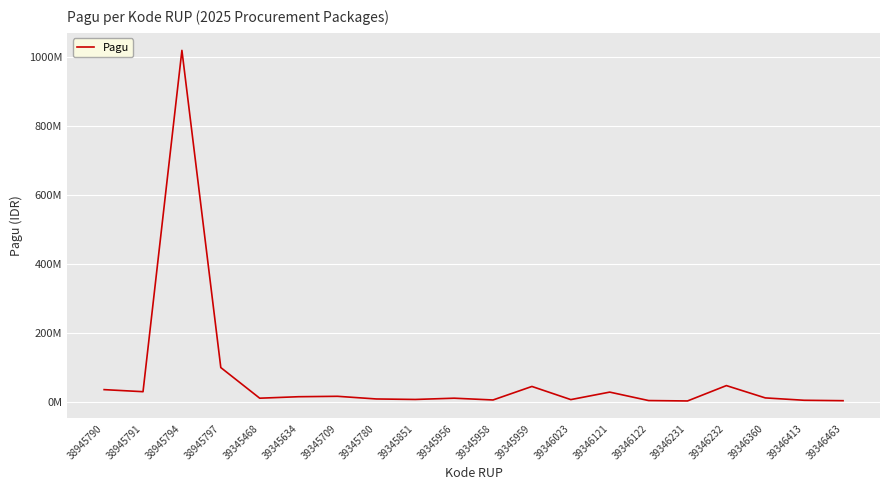

Does the chart have visible grid lines?

Yes